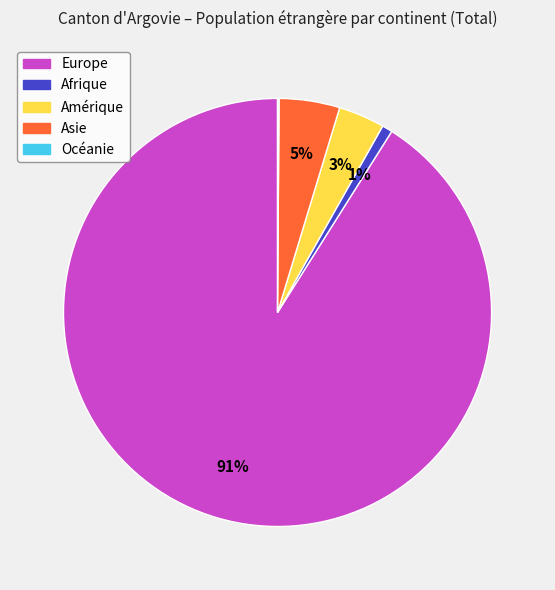

To the nearest percent, what percentage of the pie is Asie?

5%